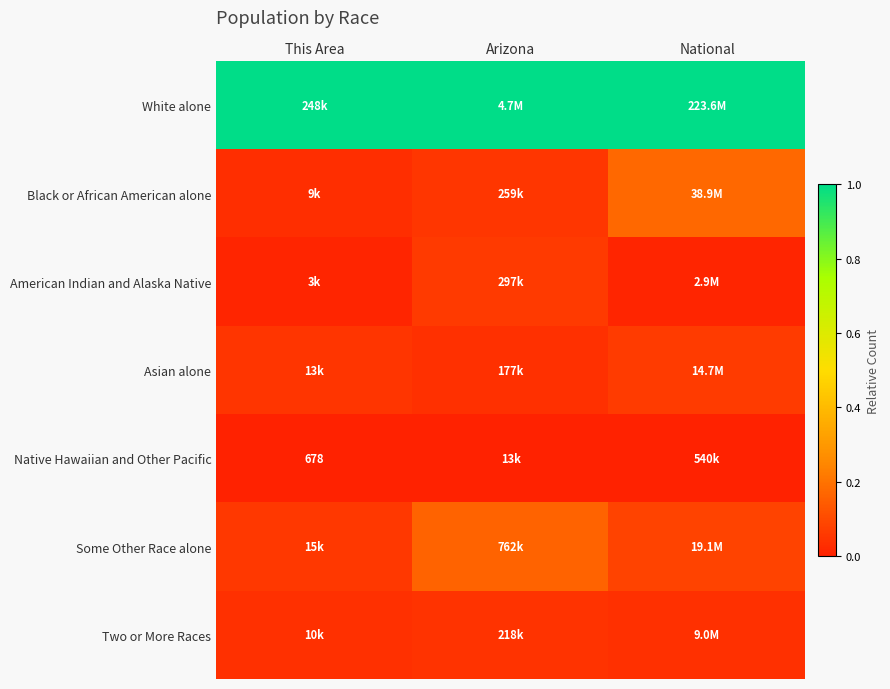

At which label does Native Hawaiian and Other Pacific reach its minimum?

This Area